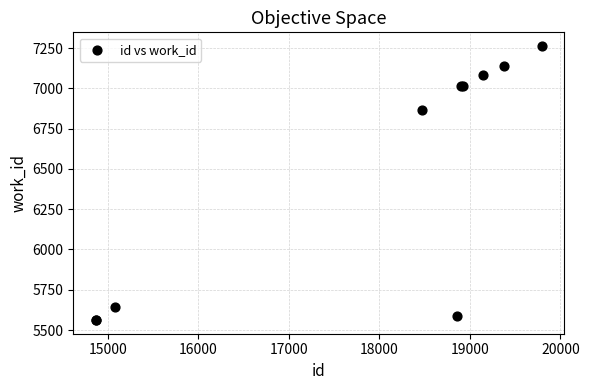

What Y value in the scatter plot is closest to 6412?

6863